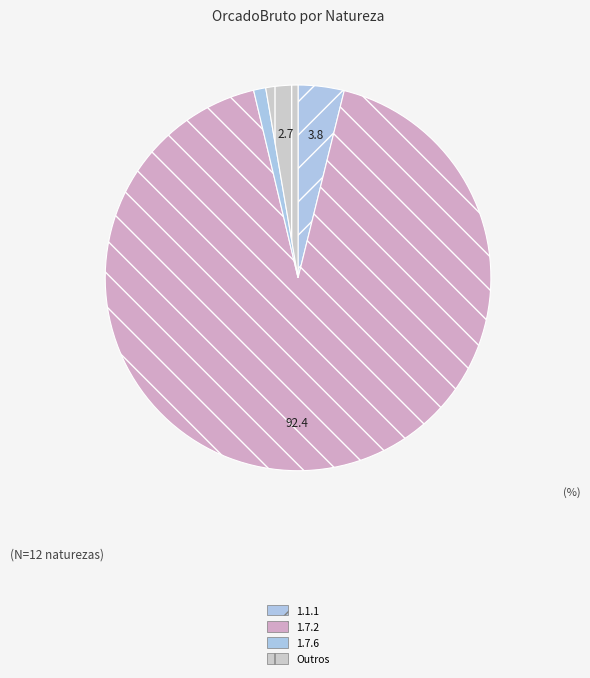

How many segments does this pie chart have?

4